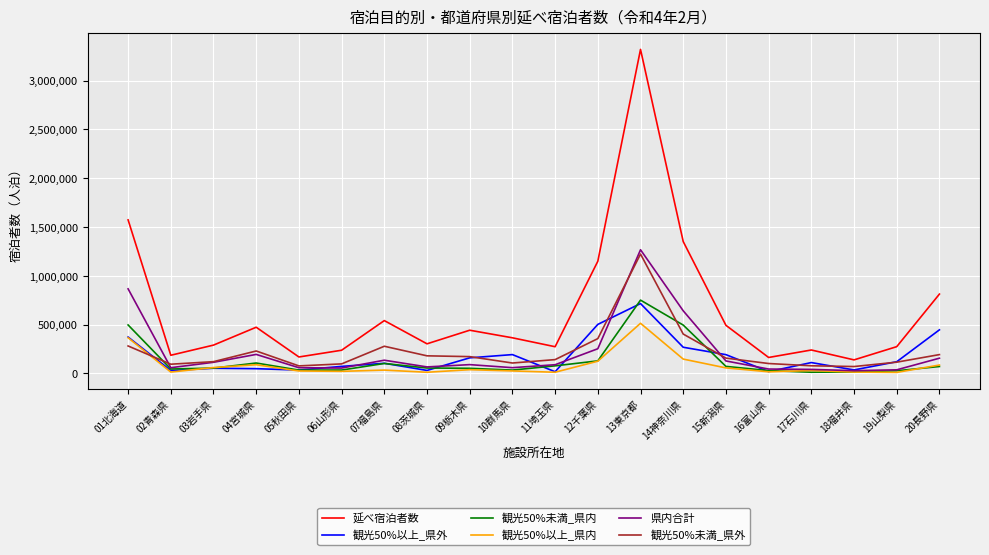

Which series has the largest range (max minus min)?

延べ宿泊者数